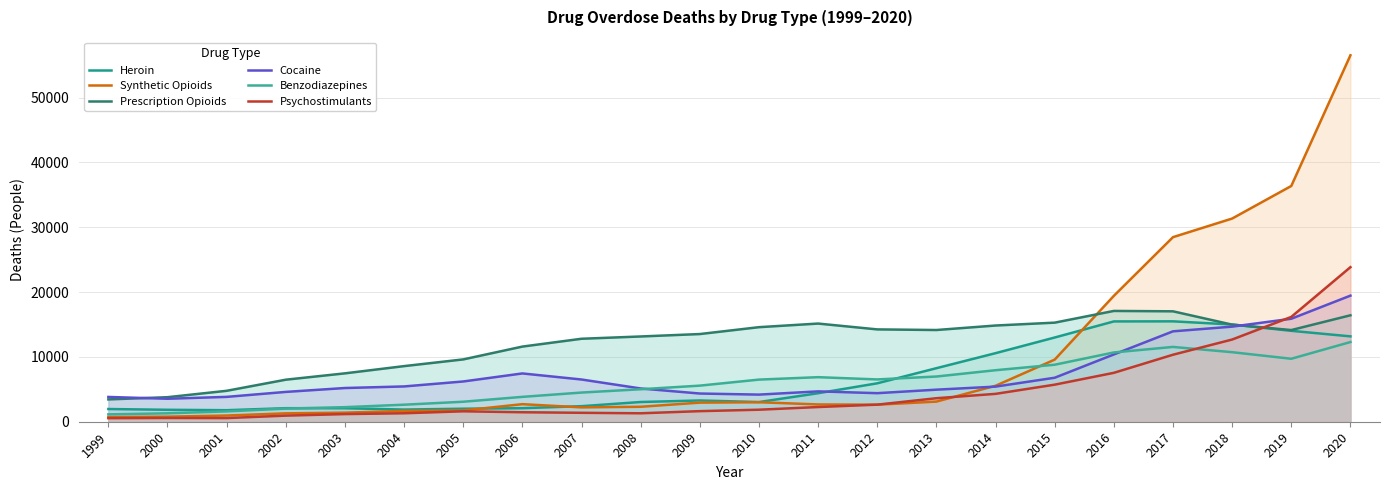

Which series has the largest range (max minus min)?

Synthetic Opioids